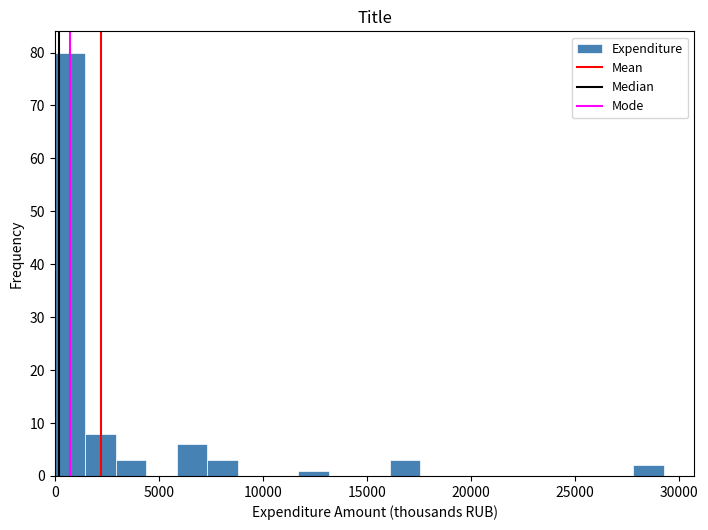

Around what value on the x-axis is the tallest bar? Give the approximate position of its centre, as read against the axis.

500